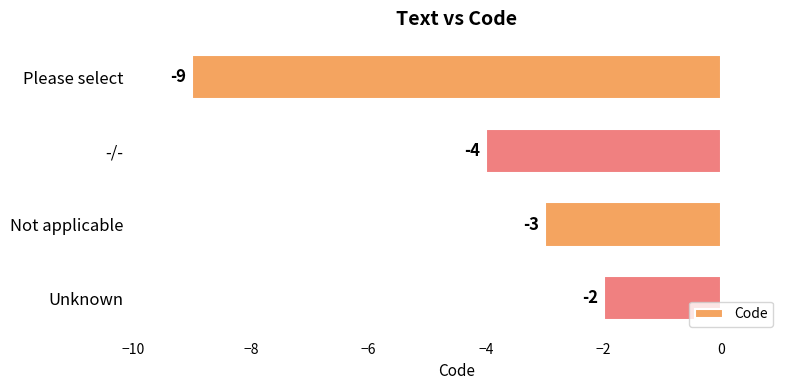

At which category does the chart reach its peak across all series?

Unknown